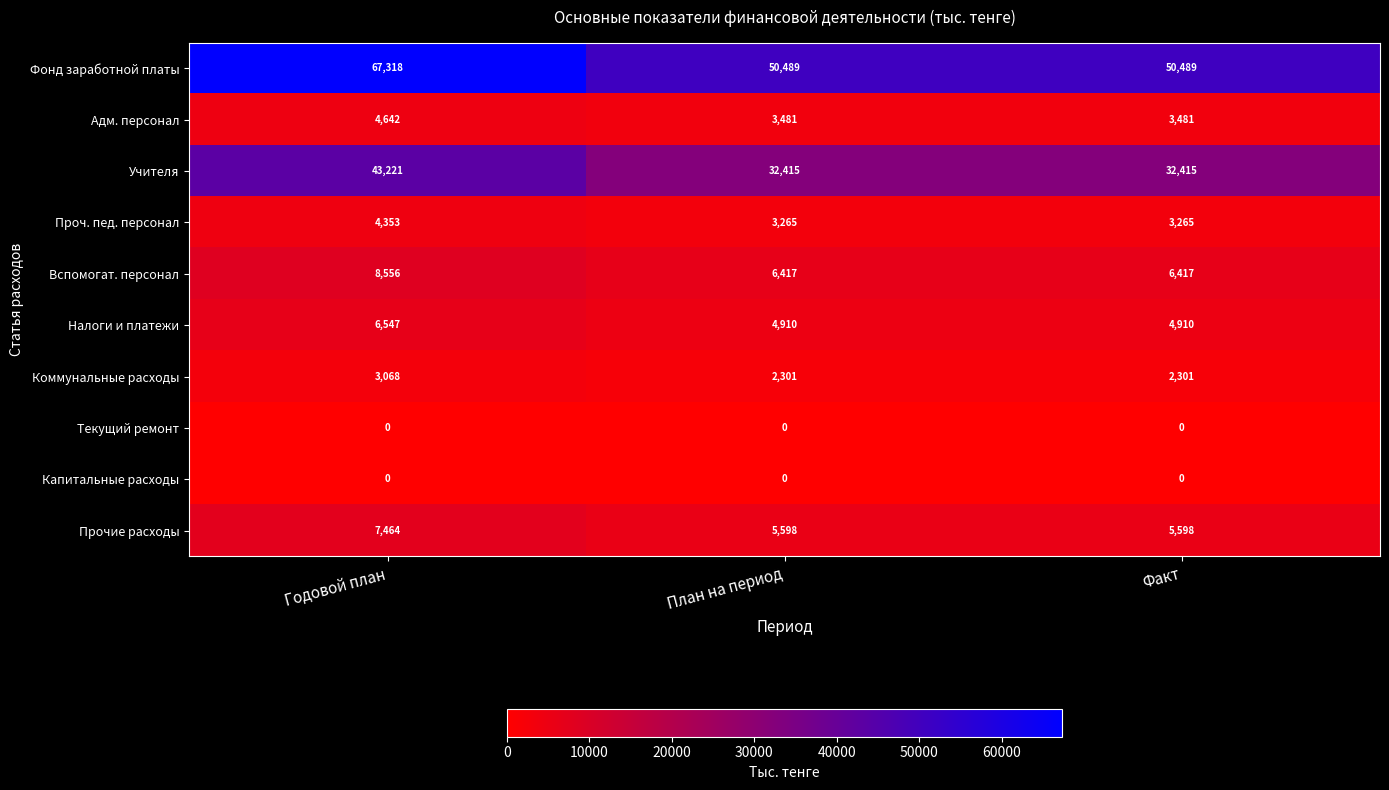

What is the spread (max minus min) of values at План на период?

50489